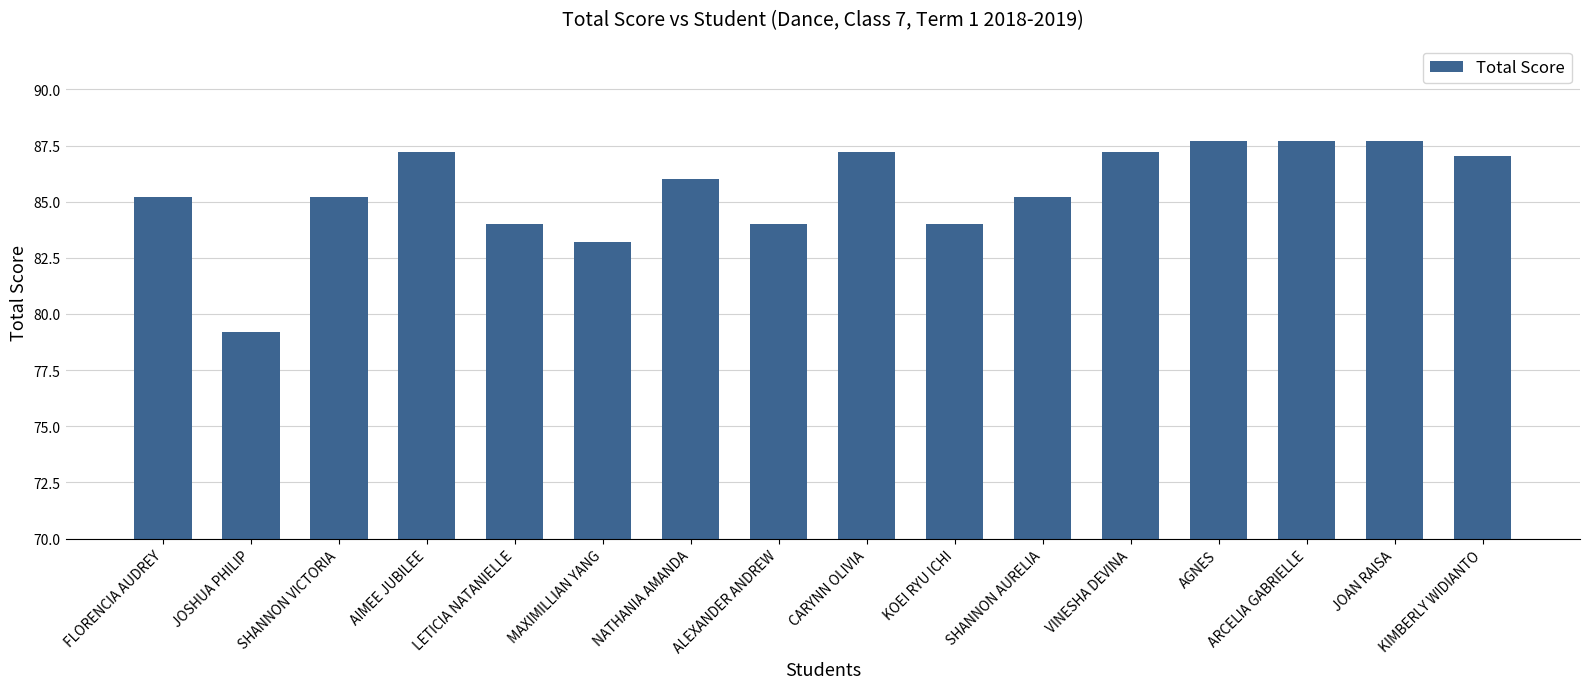

What is the smallest value displayed?

79.2